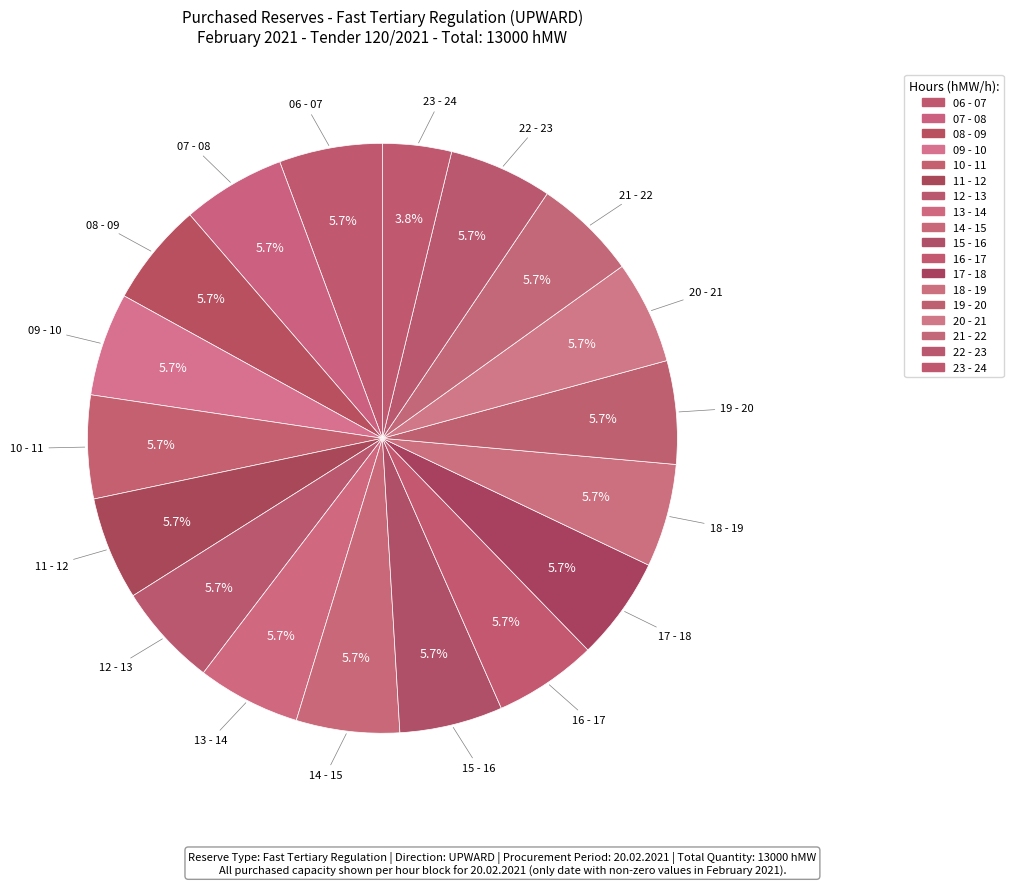

How many segments does this pie chart have?

18